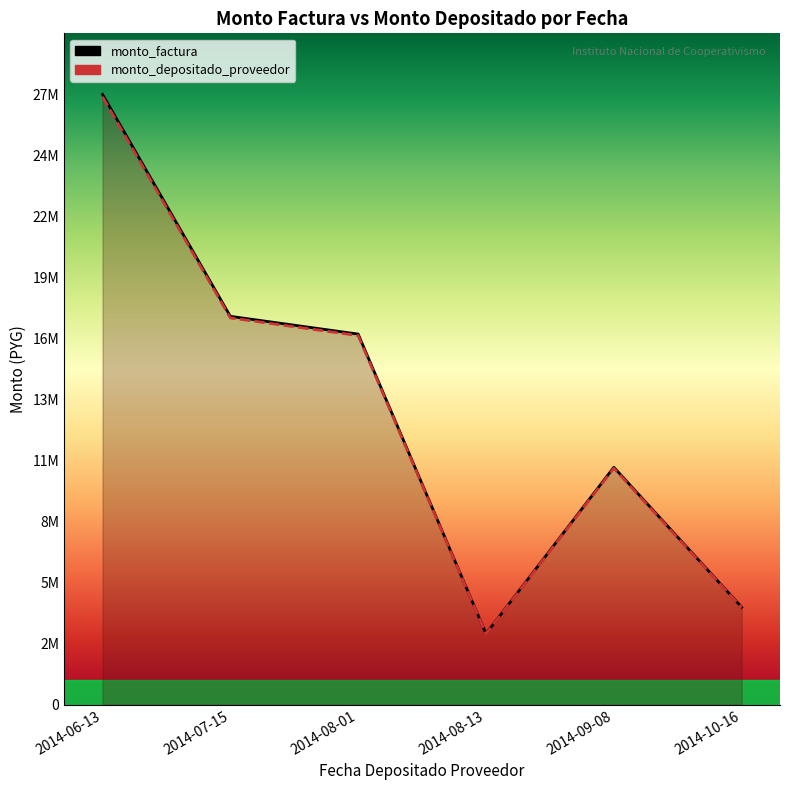

Rank the series at 2014-10-16 from highest to lowest value.

monto_factura, monto_depositado_proveedor